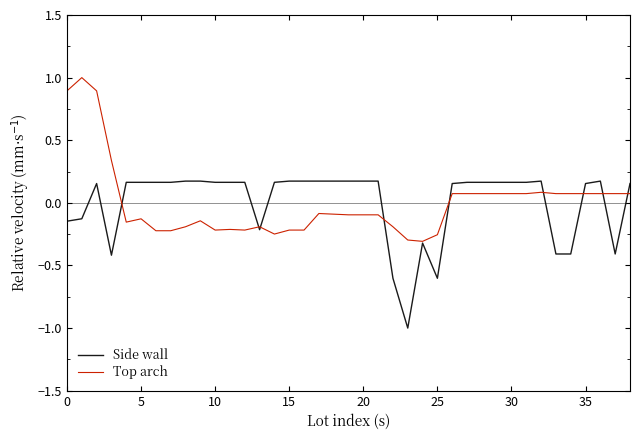

What is the smallest value displayed?

-1.0